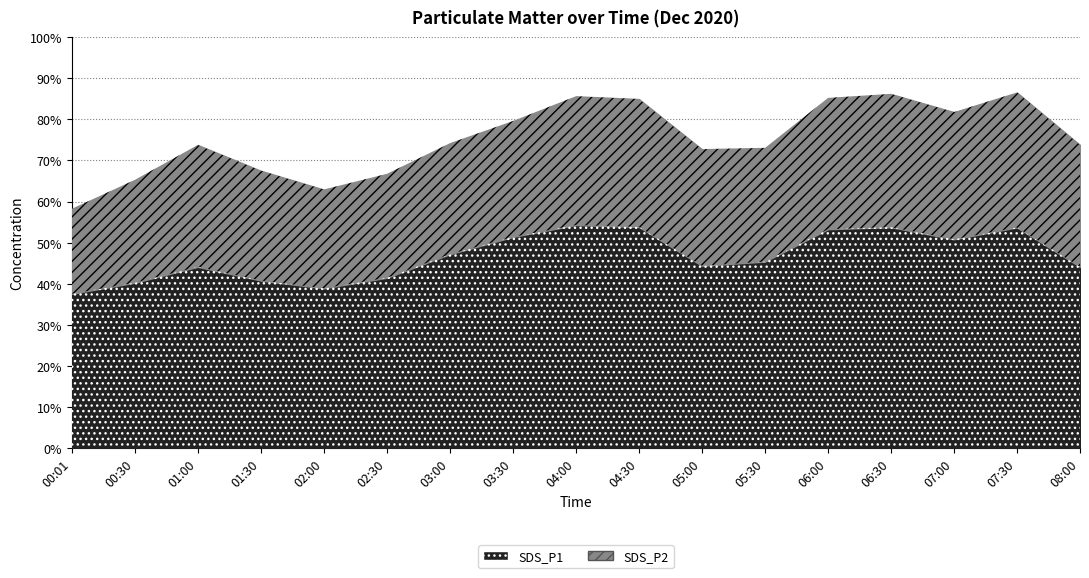

How many lines are shown in the chart?

2